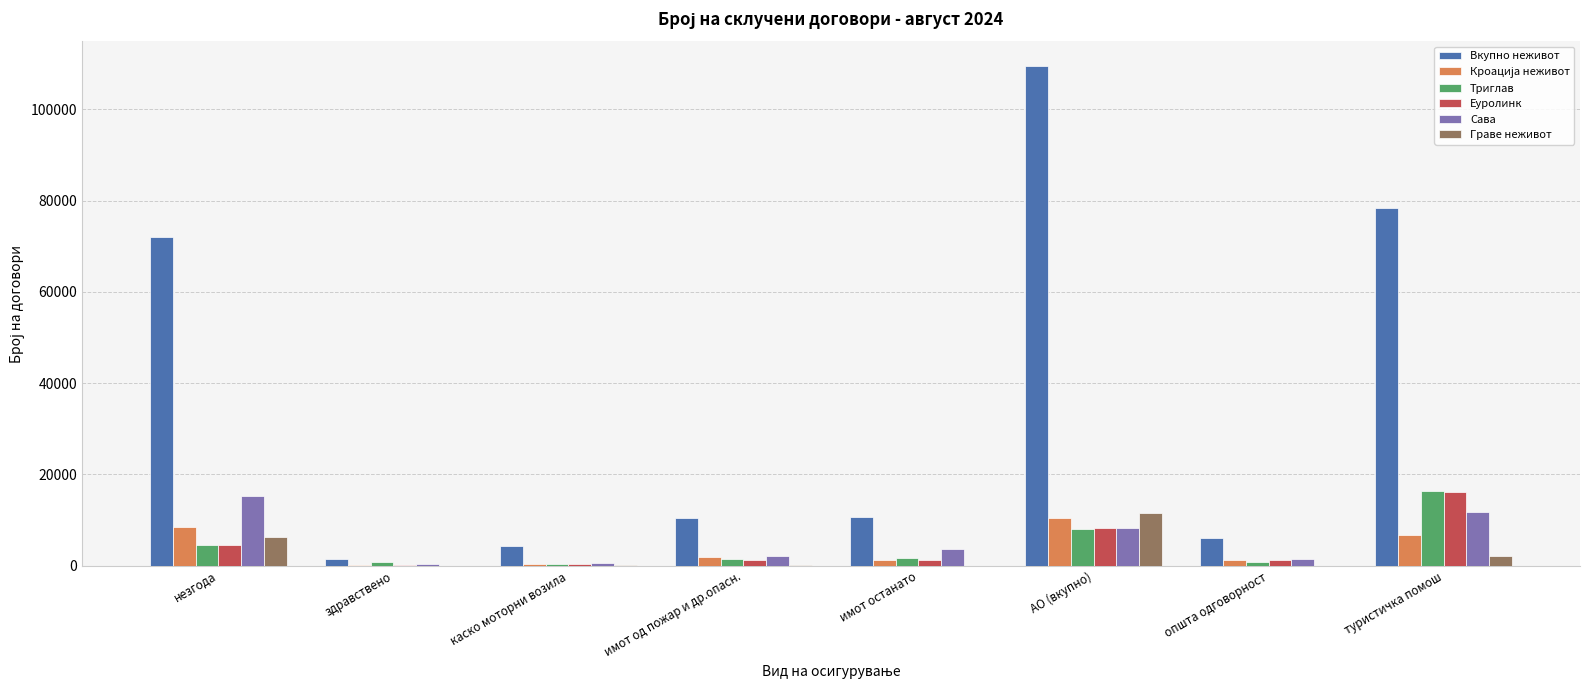

At which category does the chart reach its peak across all series?

АО (вкупно)